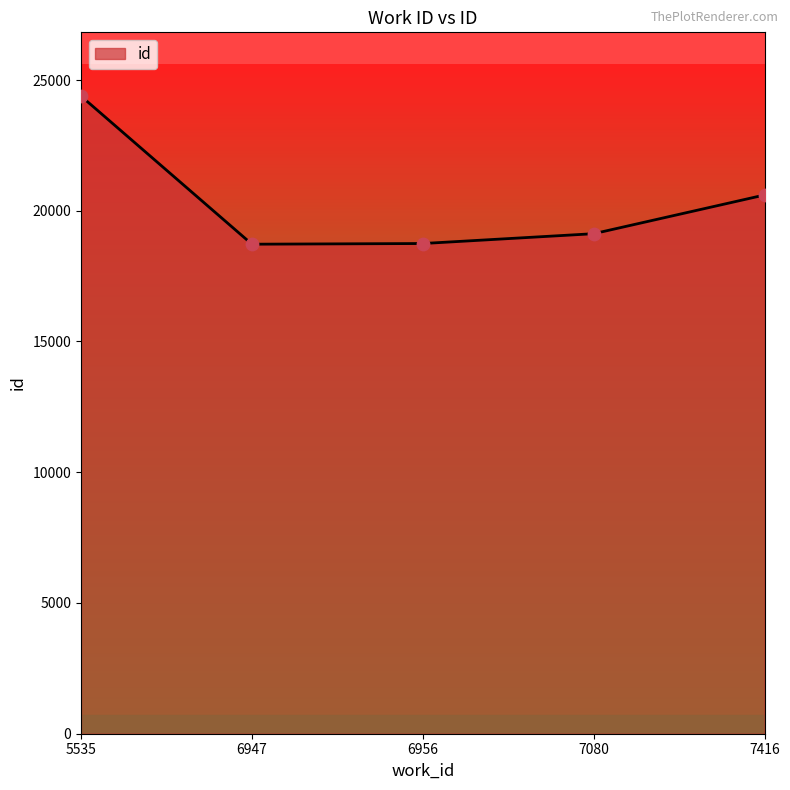

What is the change in value from 6947 to 7416?

+1883